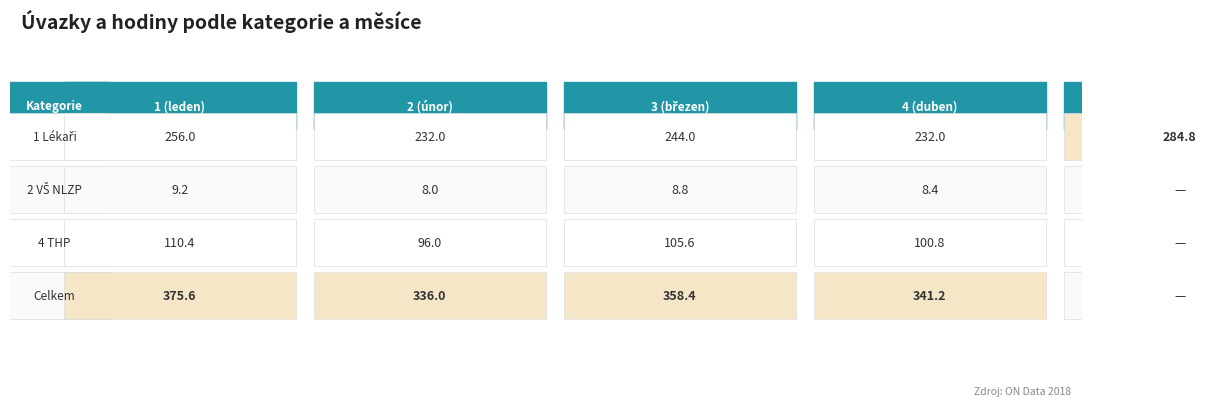

What is the spread (max minus min) of values at 0?

366.4